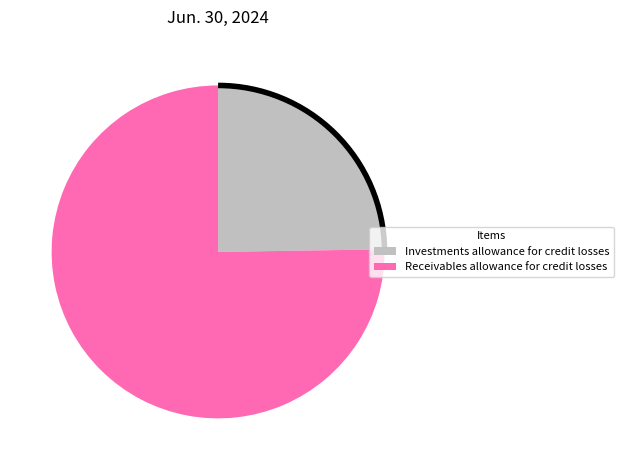

Combined, do Investments allowance for credit losses and Receivables allowance for credit losses account for over 50%?

Yes